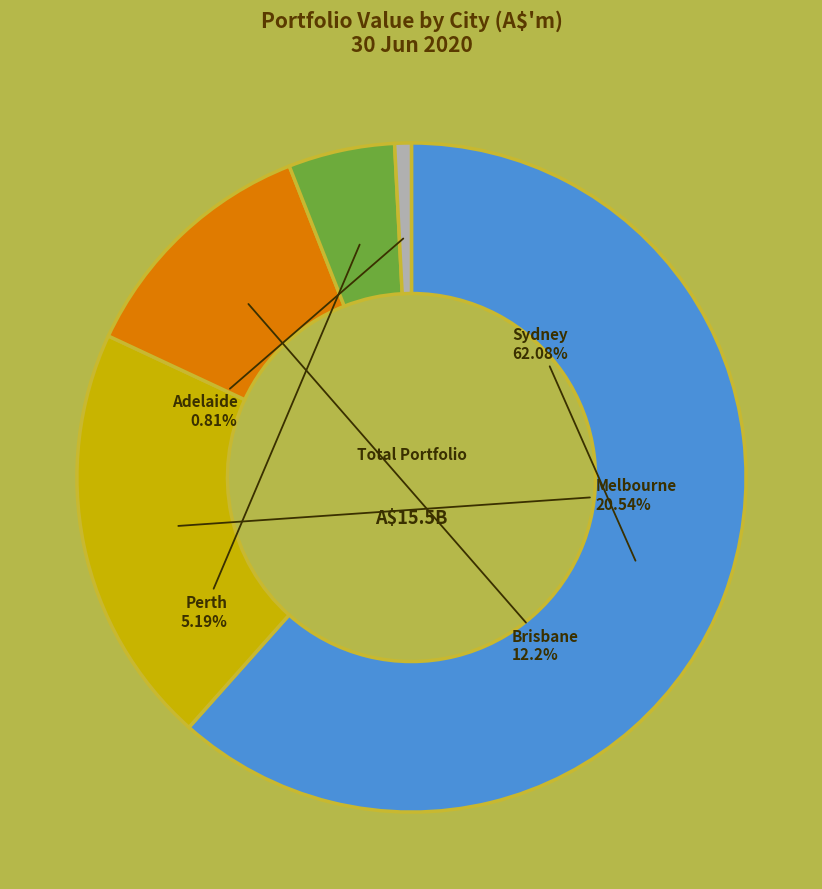

To the nearest percent, what is the combined percentage of Perth and Sydney?

67%